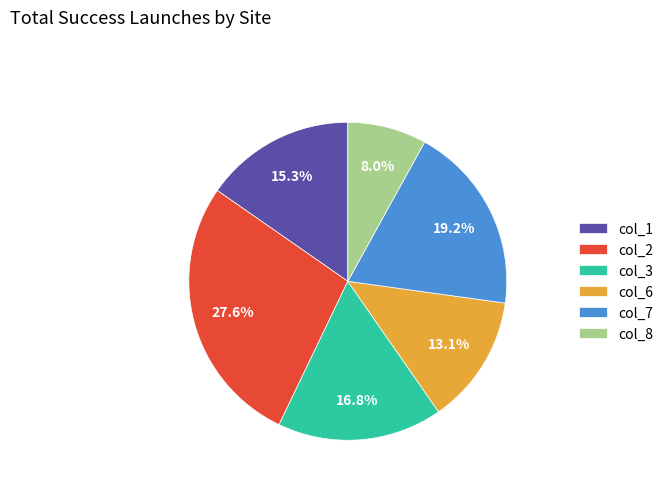

How much of the chart is everything except col_8?

92.0%